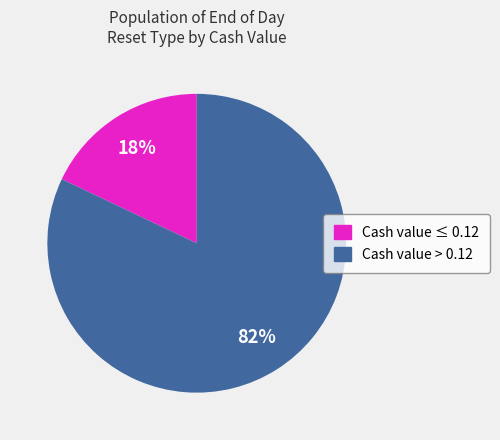

To the nearest percent, what is the average slice percentage?

50%